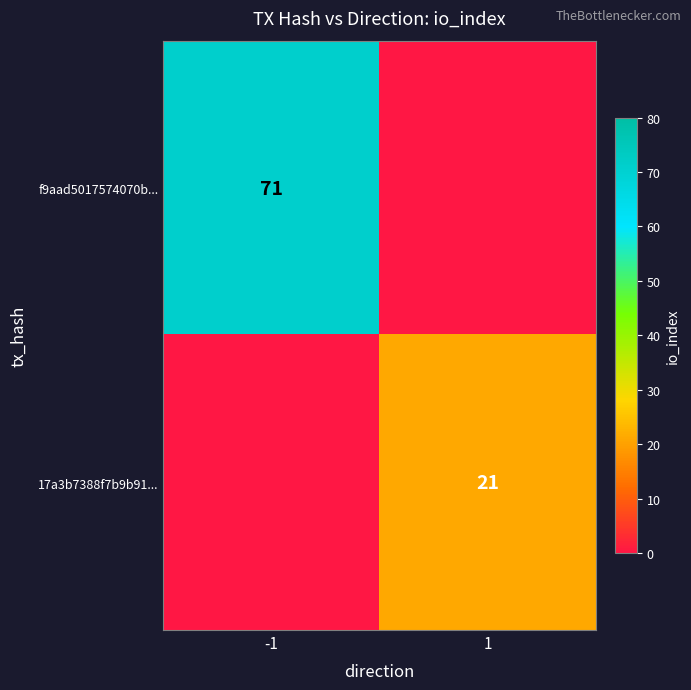

Is the value of 17a3b7388f7b9b91... at 1 greater than the value of f9aad5017574070b... at -1?

No